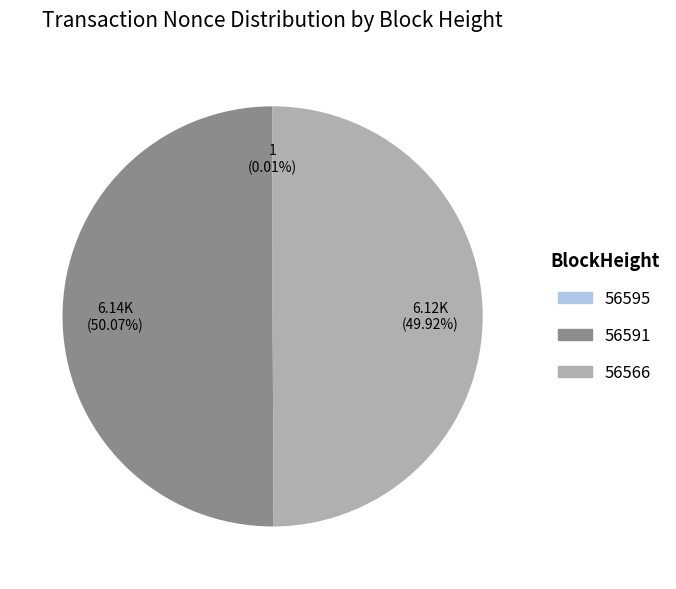

Which slice is the largest?

56591